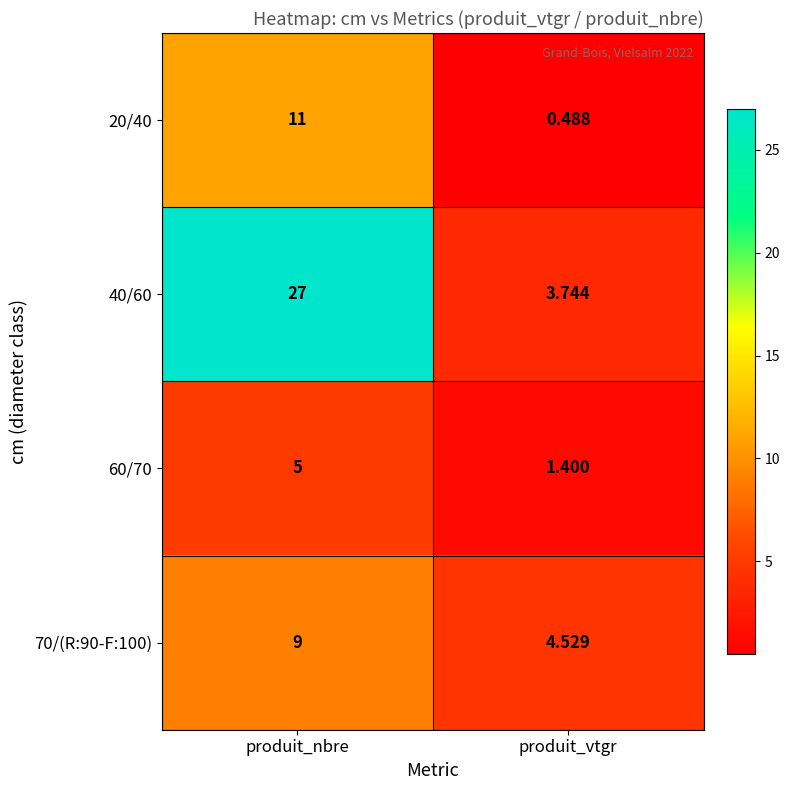

Where is 70/(R:90-F:100) nearest to the value 6?

produit_vtgr